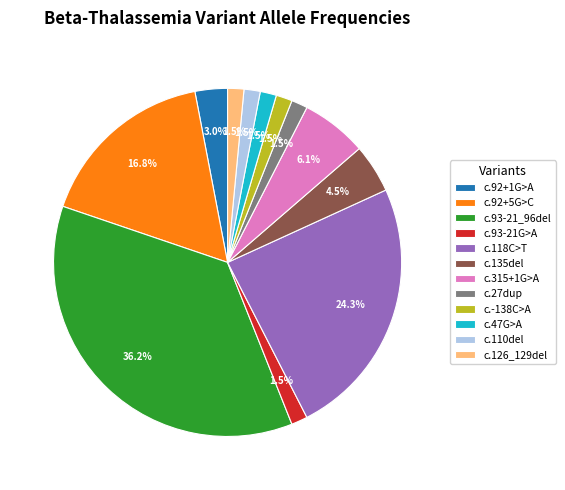

Which slice is the largest?

c.93-21_96del